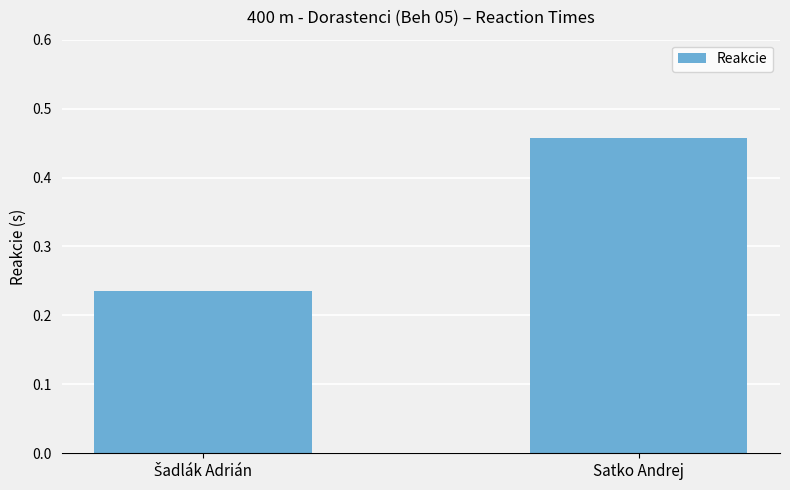

What is the label of the 1st bar from the right?

Satko Andrej